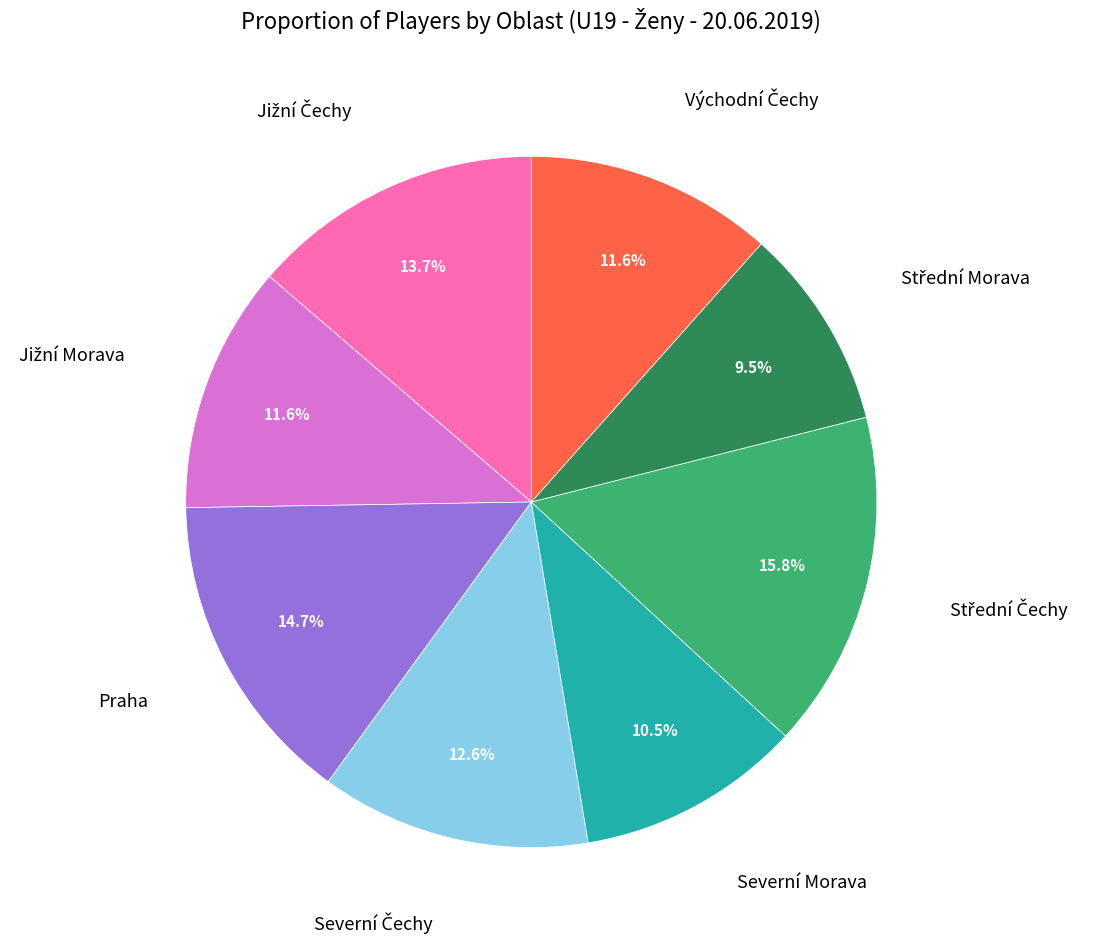

Is there a majority slice in this chart?

No